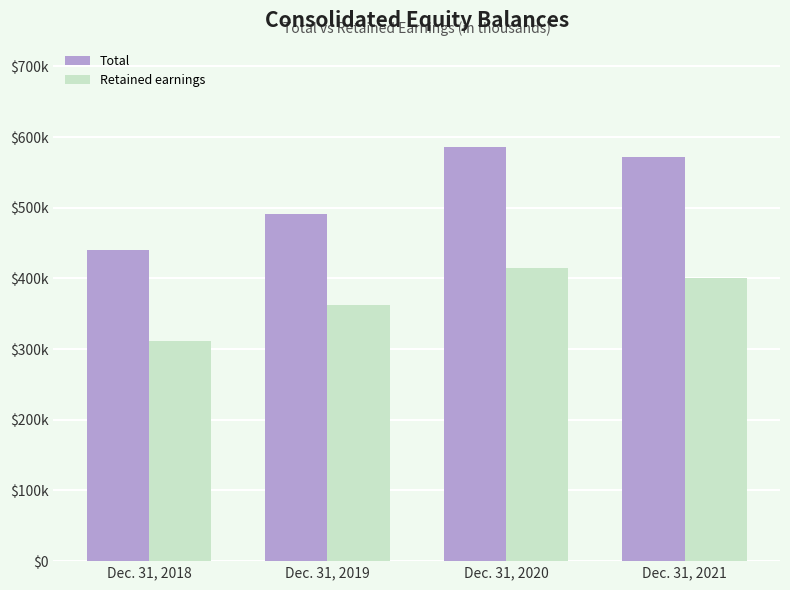

Which series has the widest spread of values?

Total